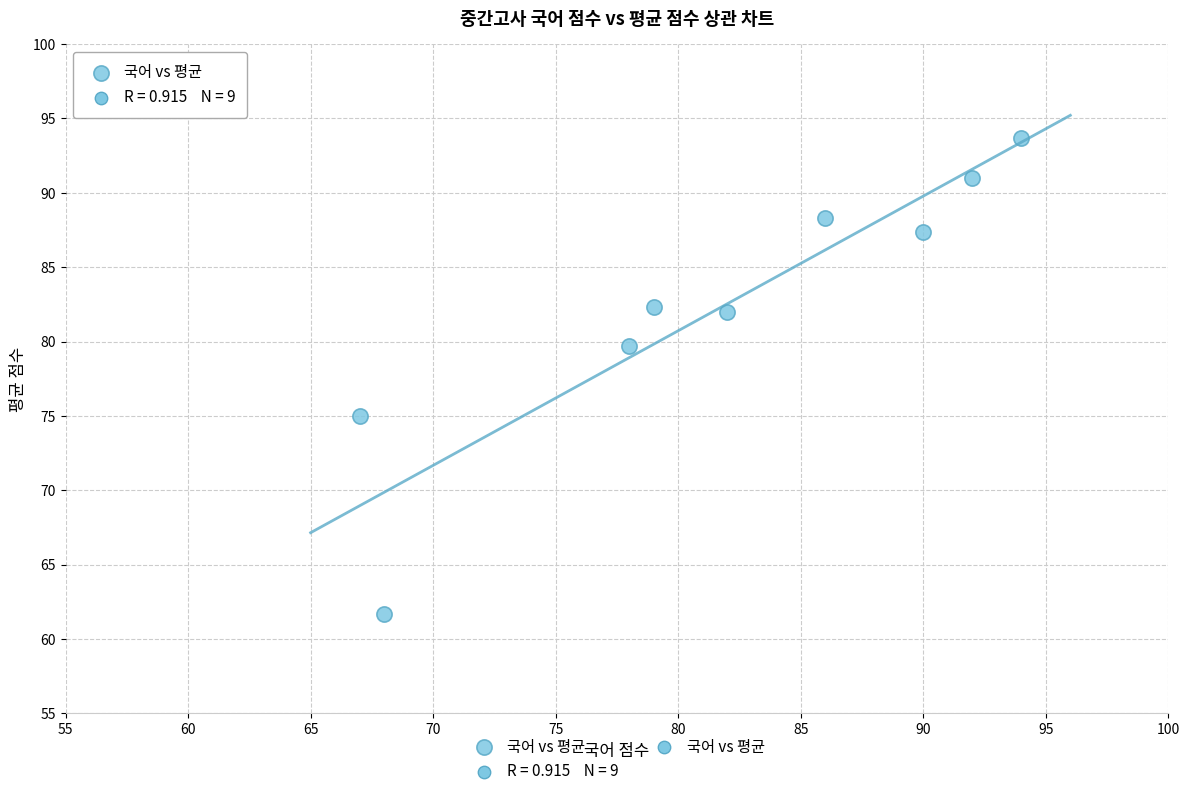

What is the range of Y values (max minus min)?

32.0